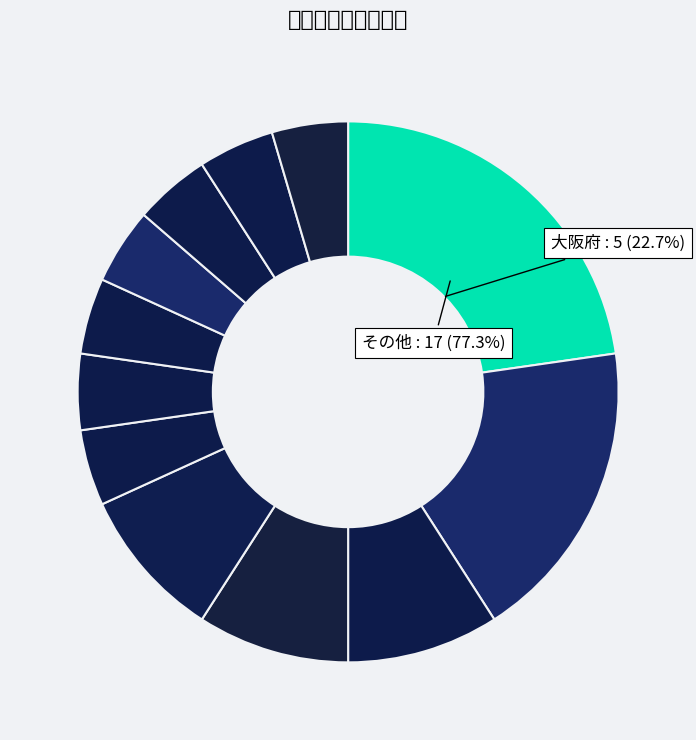

What is the ratio of the value at 栃木県 to the value at 東京都?

0.8